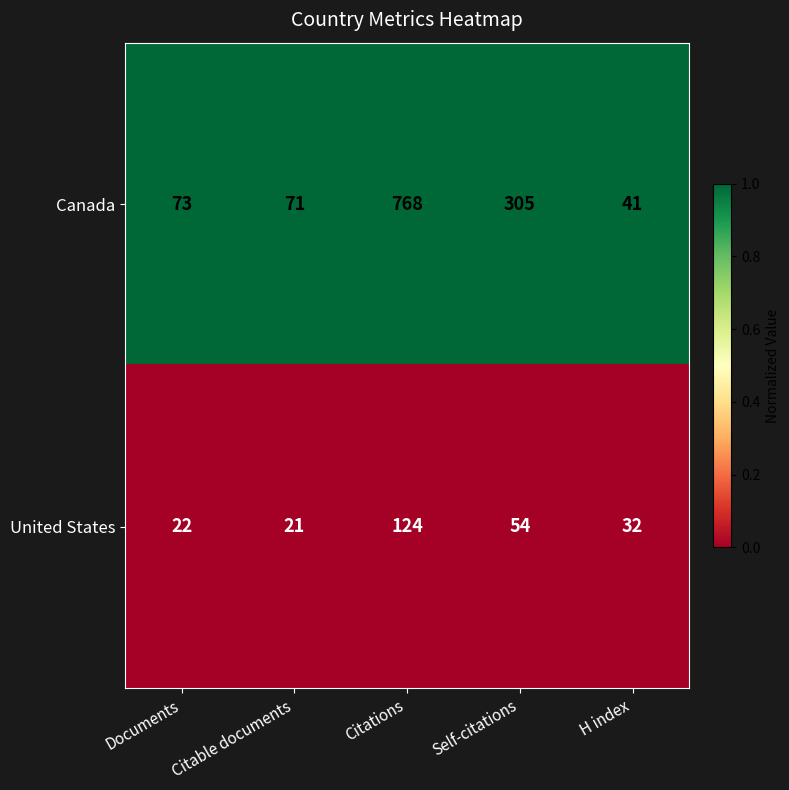

How many categories are shown in the chart?

5